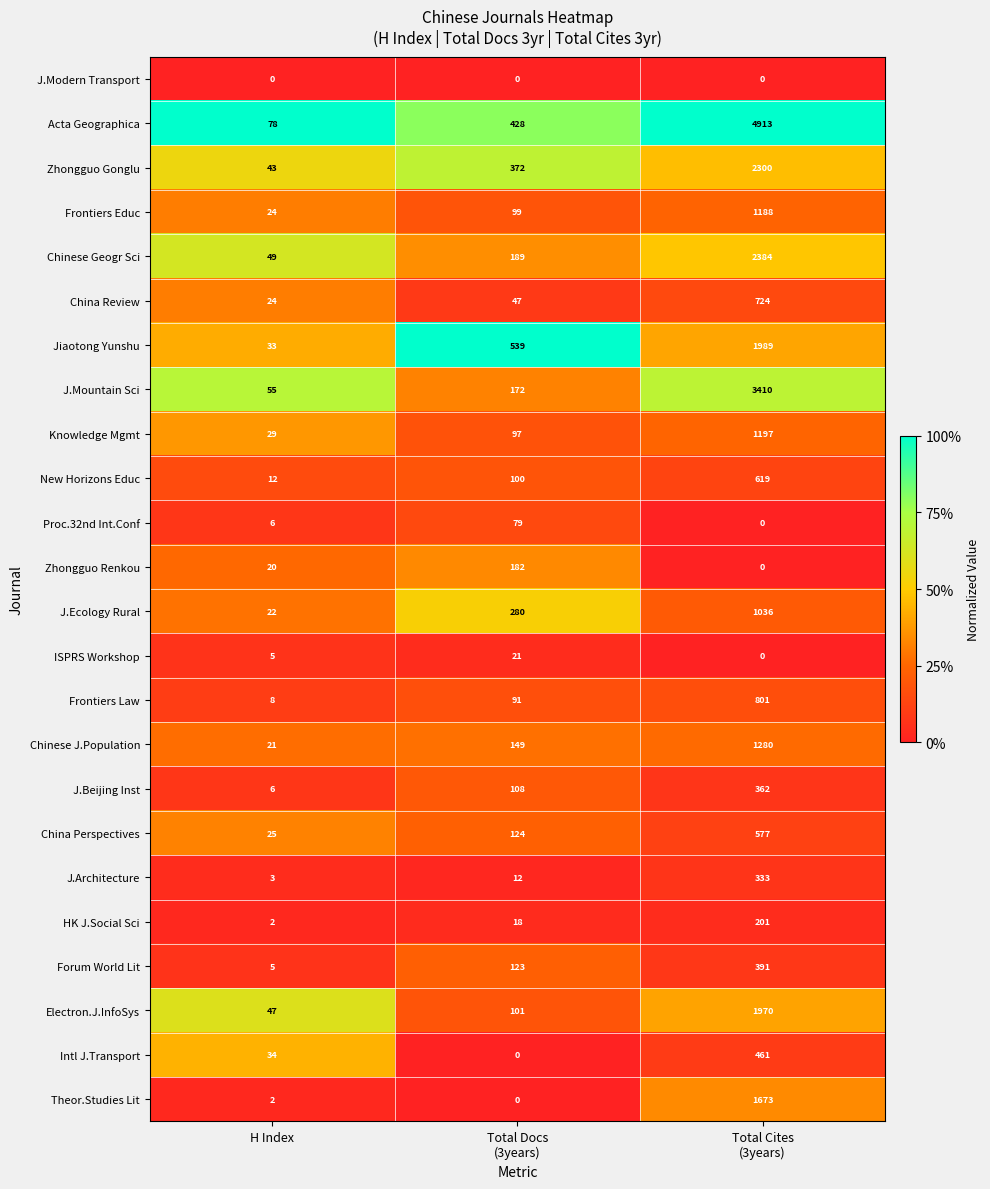

List the series in order of their peak value, highest first.

Acta Geographica, J.Mountain Sci, Chinese Geogr Sci, Zhongguo Gonglu, Jiaotong Yunshu, Electron.J.InfoSys, Theor.Studies Lit, Chinese J.Population, Knowledge Mgmt, Frontiers Educ, J.Ecology Rural, Frontiers Law, China Review, New Horizons Educ, China Perspectives, Intl J.Transport, Forum World Lit, J.Beijing Inst, J.Architecture, HK J.Social Sci, Zhongguo Renkou, Proc.32nd Int.Conf, ISPRS Workshop, J.Modern Transport